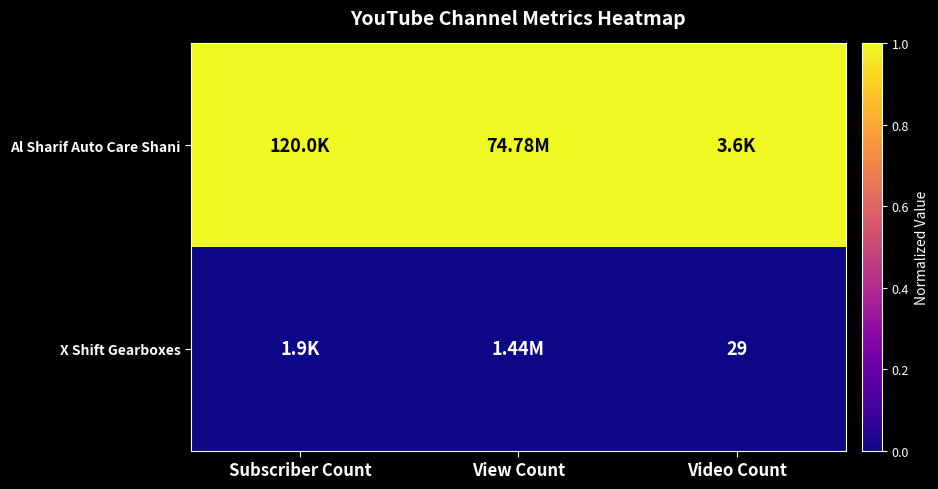

Which series has the largest total across all categories?

Al Sharif Auto Care Shani